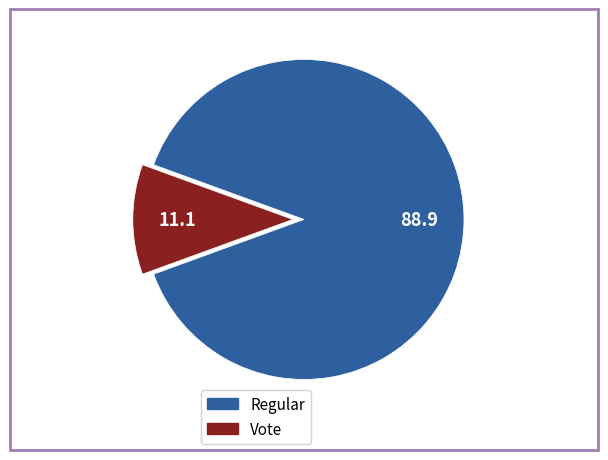

Is the sum of Regular and Vote greater than half?

Yes